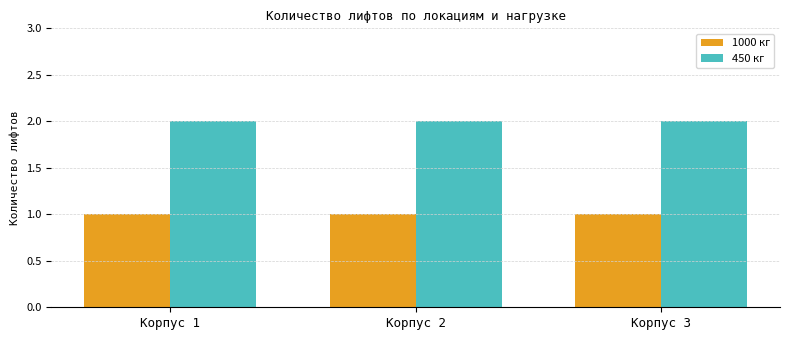

How many bars are there in total?

6